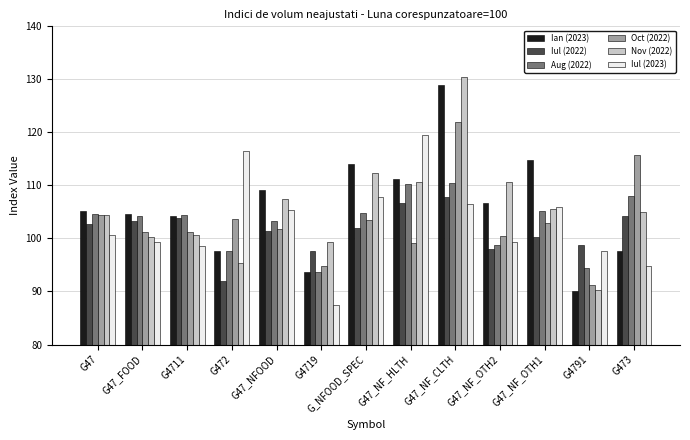

The Ian (2023) series shows 114.1 at G_NFOOD_SPEC. True or false?

True